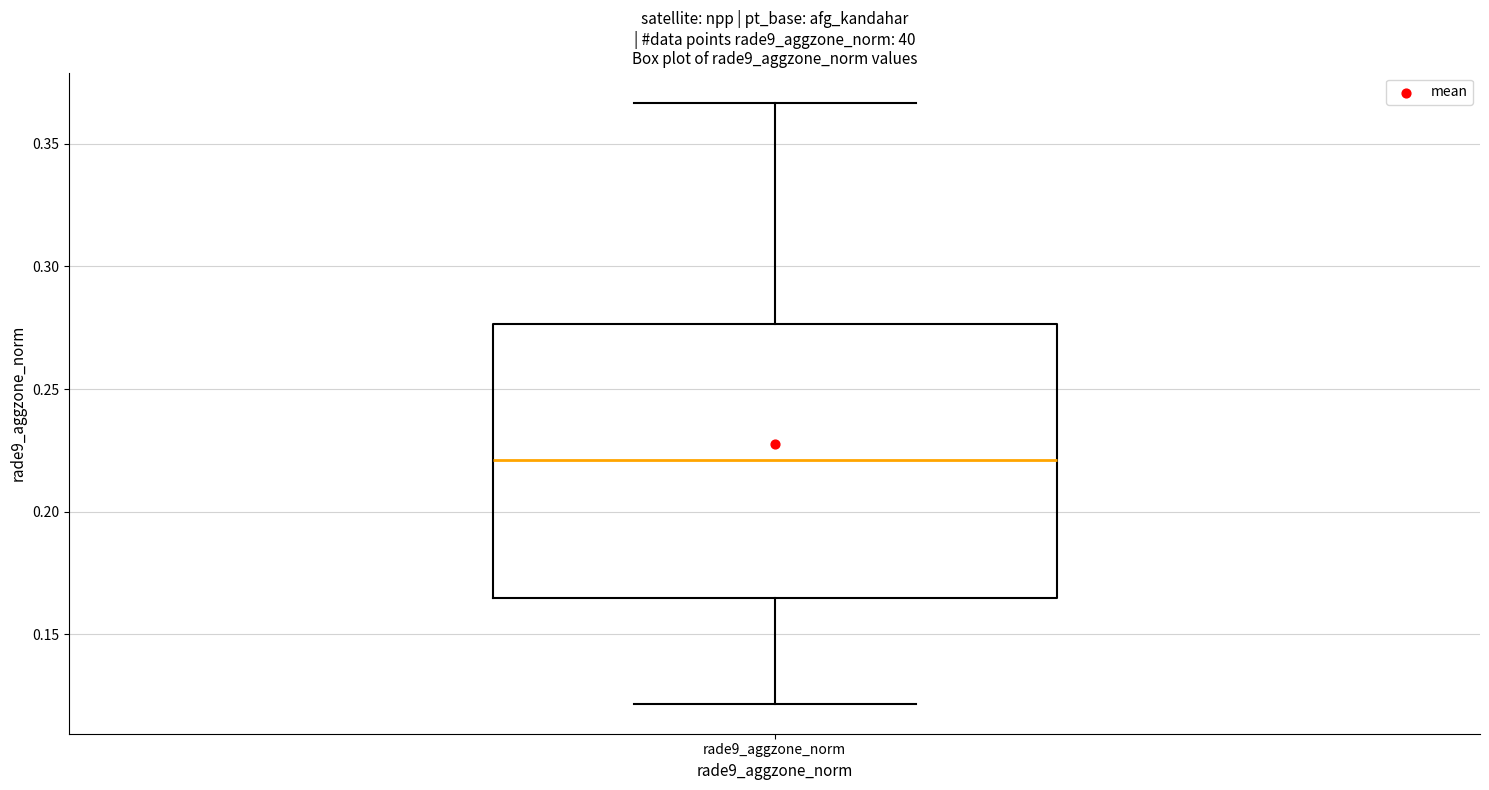

Read this box plot against the y-axis: the position of the median line, the range covered by the box, and the ends of both whiskers. The values are not printed on the chart, so give them approximately, as read against the axis.

median 0.220, box 0.165 to 0.275, whiskers 0.120 to 0.365